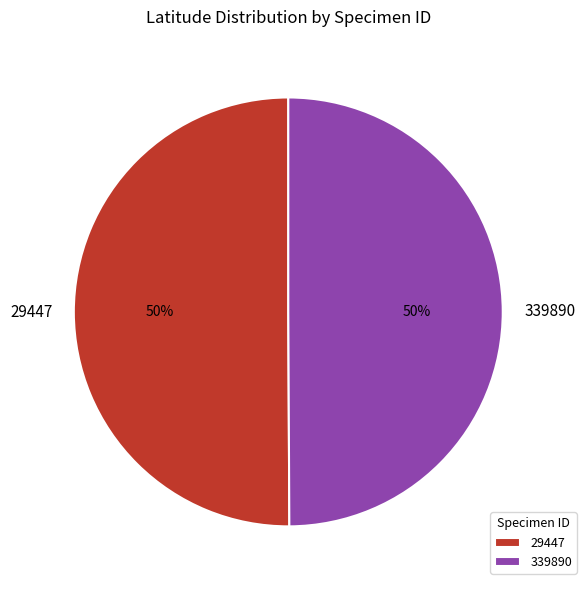

To the nearest percent, what is the average slice percentage?

50%